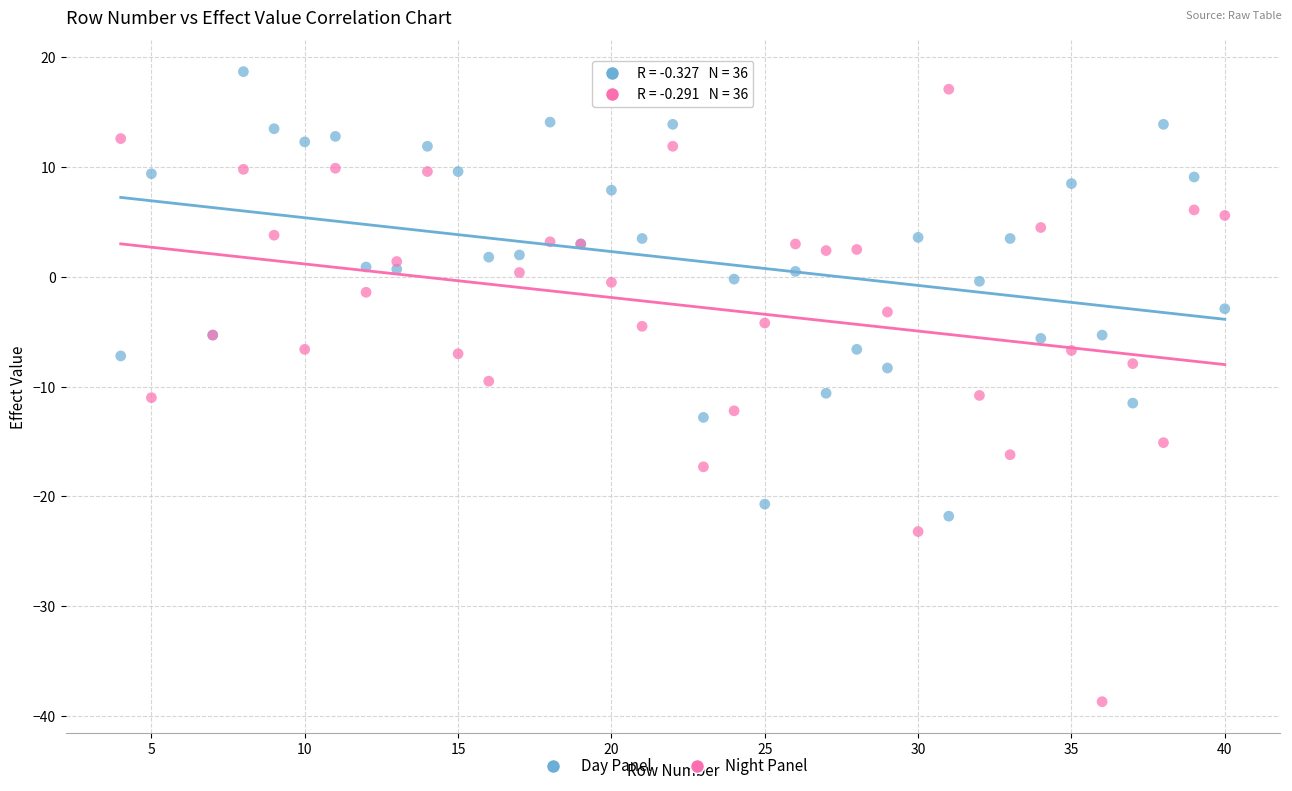

What is the X range (max minus min) for the scatter plot?

36.0